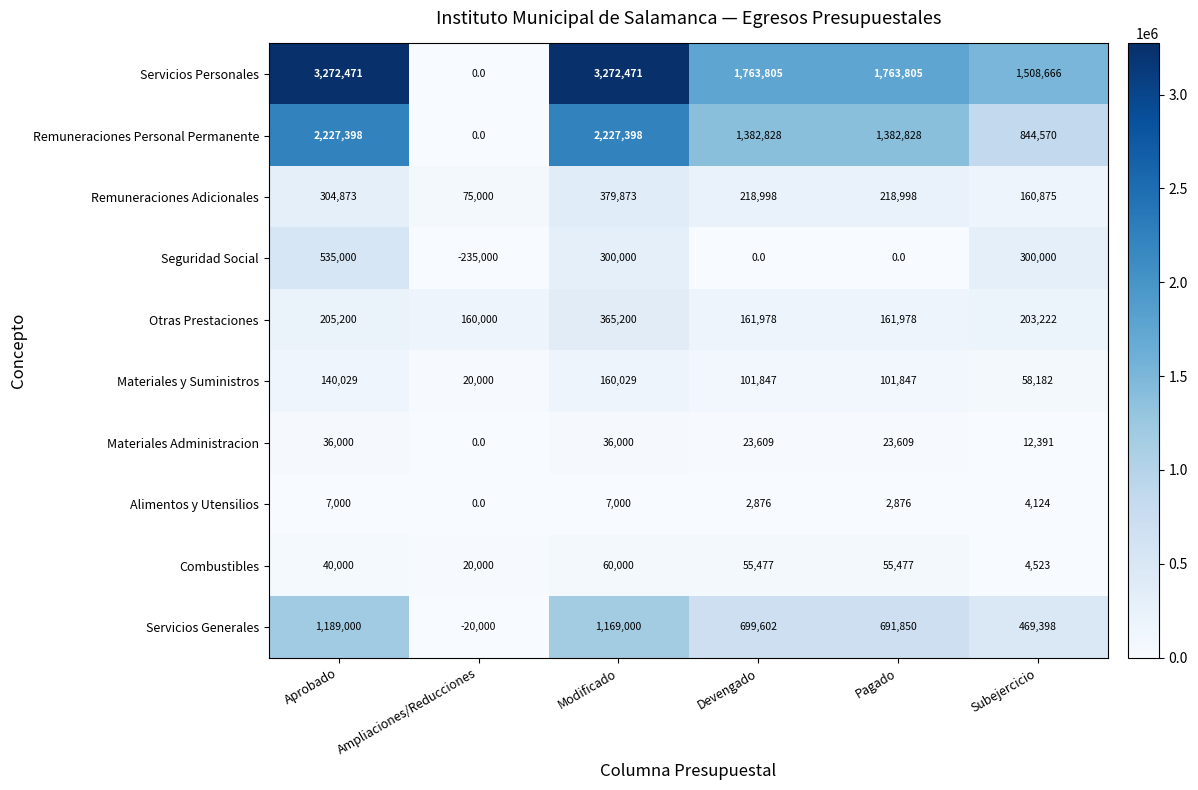

How many categories are shown in the chart?

6